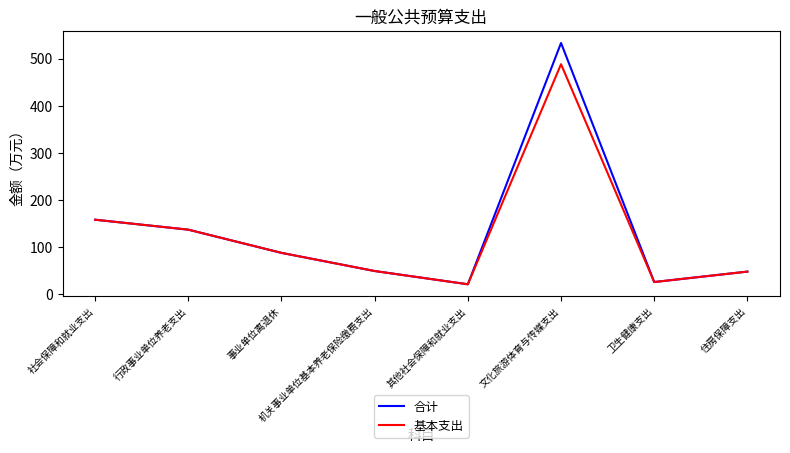

Is it true that 基本支出 equals 488.0 at 文化旅游体育与传媒支出?

True